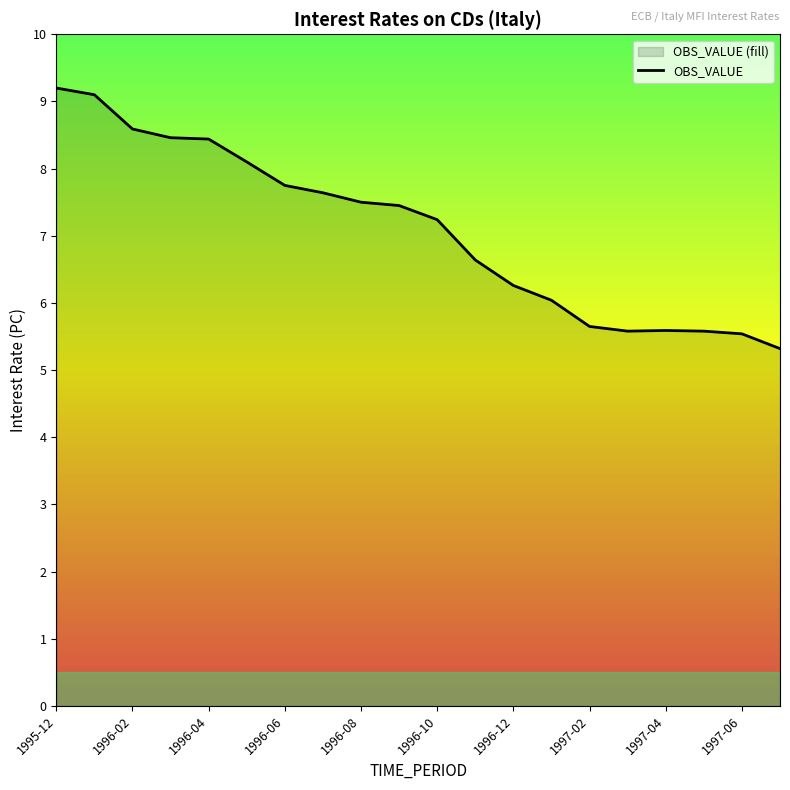

Is it true that the value at 1996-09 is 2.7?

False